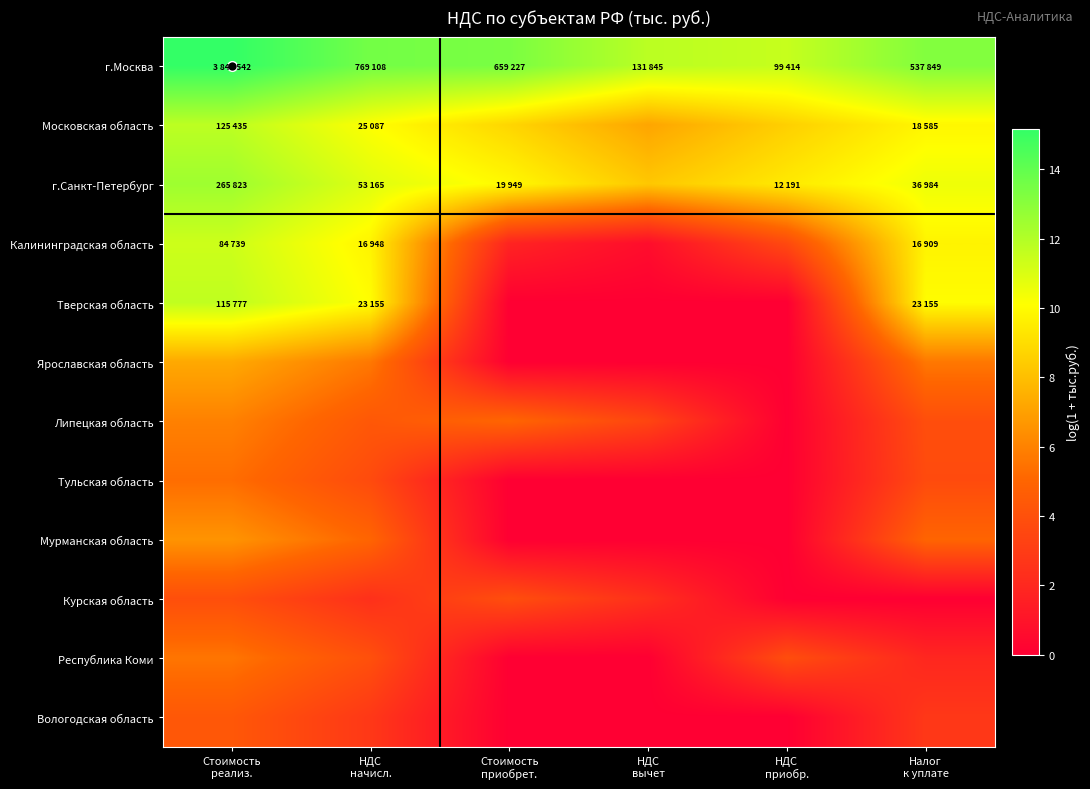

Between НДС
начисл. and Стоимость
приобрет., which is larger?

НДС
начисл.